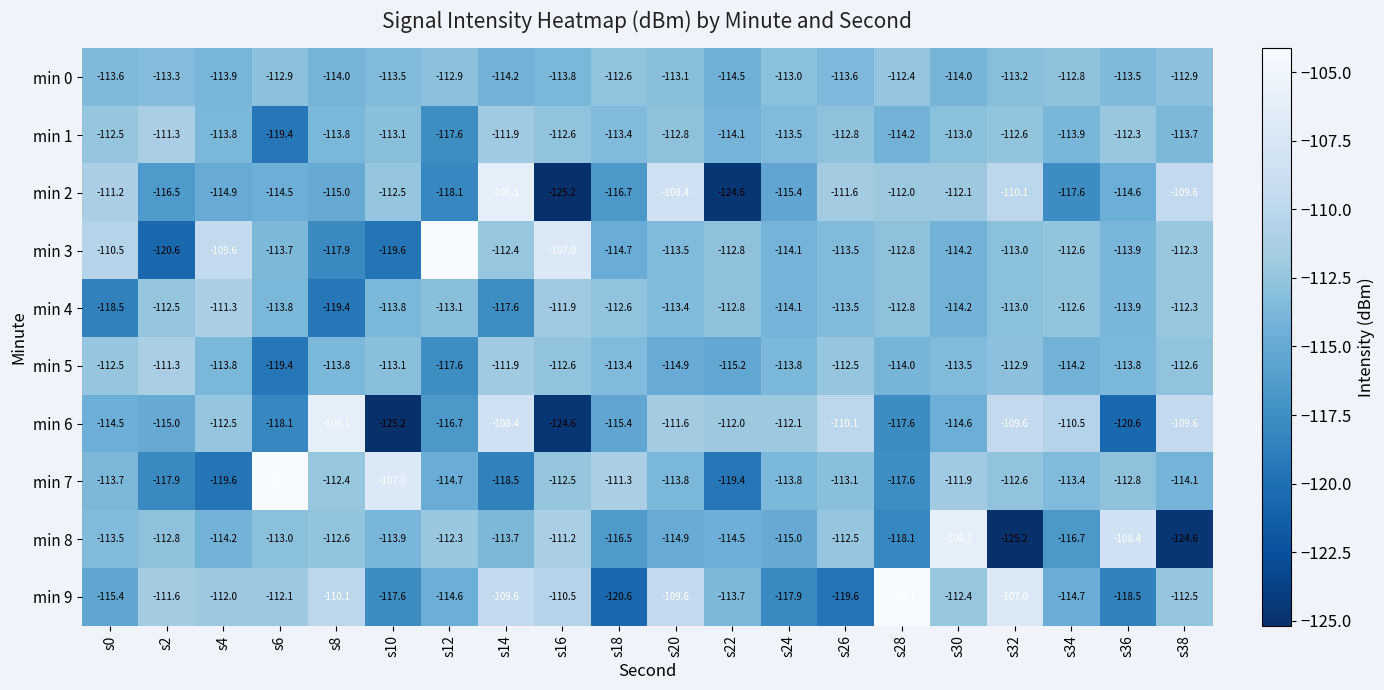

How many values in the min 7 series are below -113?

12